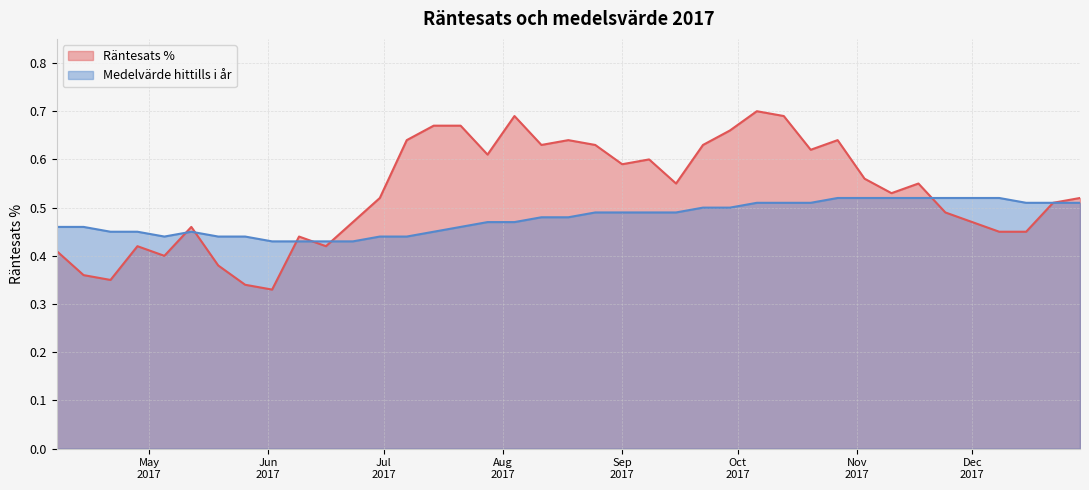

Which series has the largest total across all categories?

Räntesats %